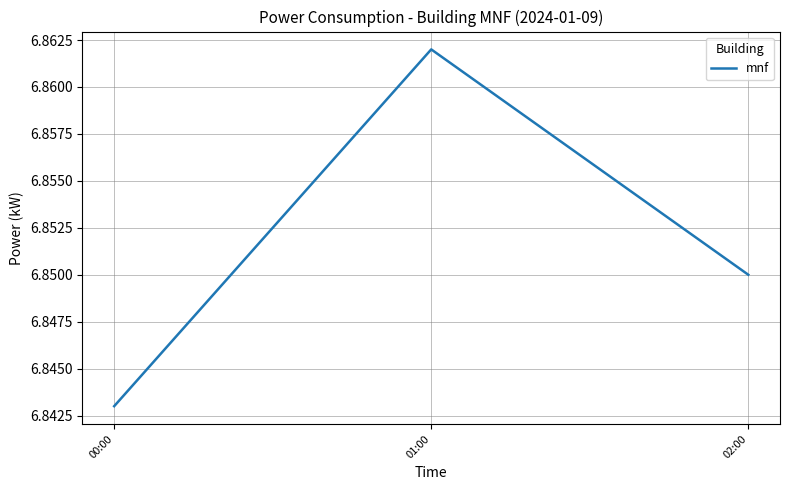

Which label corresponds to the smallest value in the chart?

00:00